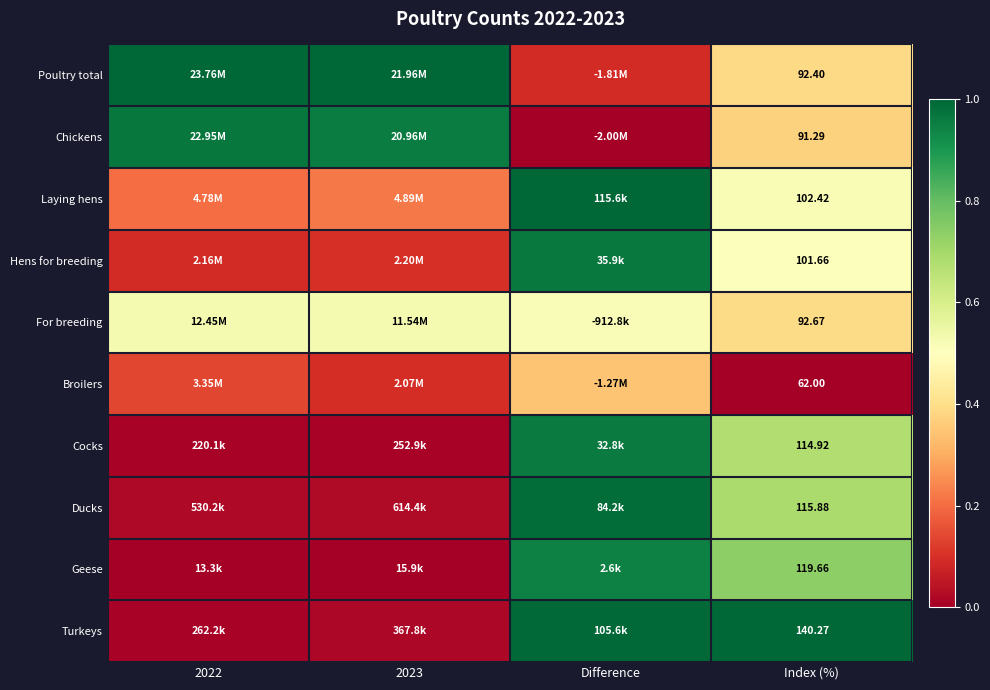

At Index (%), list the series in order from largest to smallest.

Turkeys, Geese, Ducks, Cocks, Laying hens, Hens for breeding, For breeding, Poultry total, Chickens, Broilers